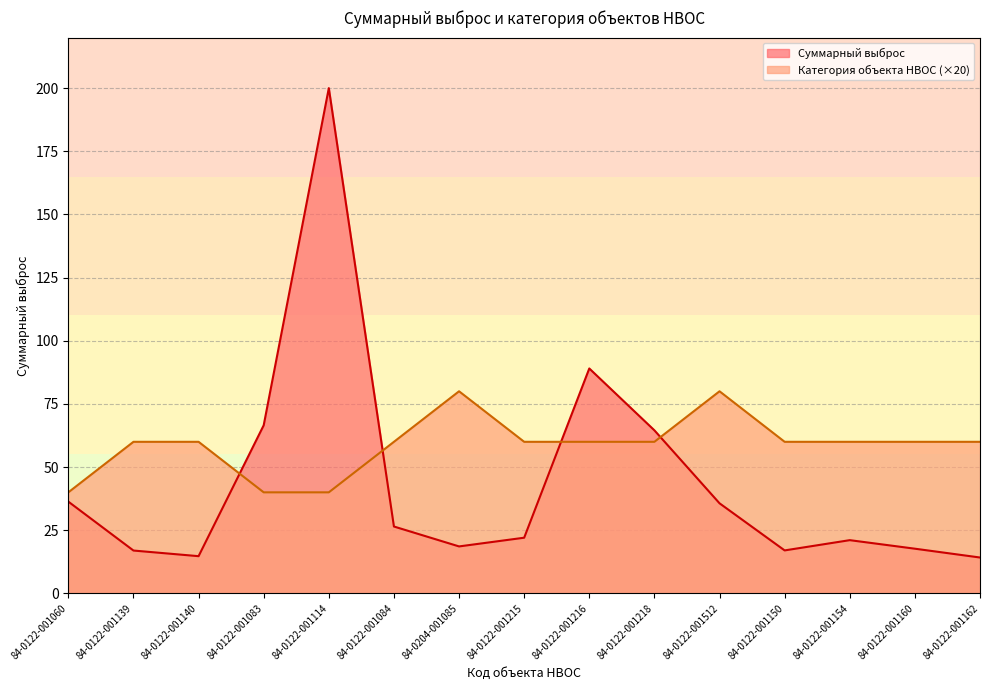

Where is the data nearest to the value 60?

84-0122-001139